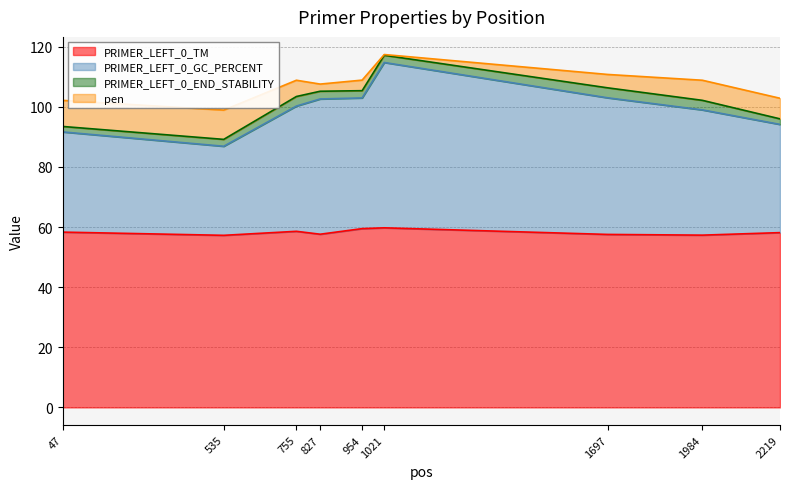

The PRIMER_LEFT_0_GC_PERCENT series shows 139.1 at 954. True or false?

False